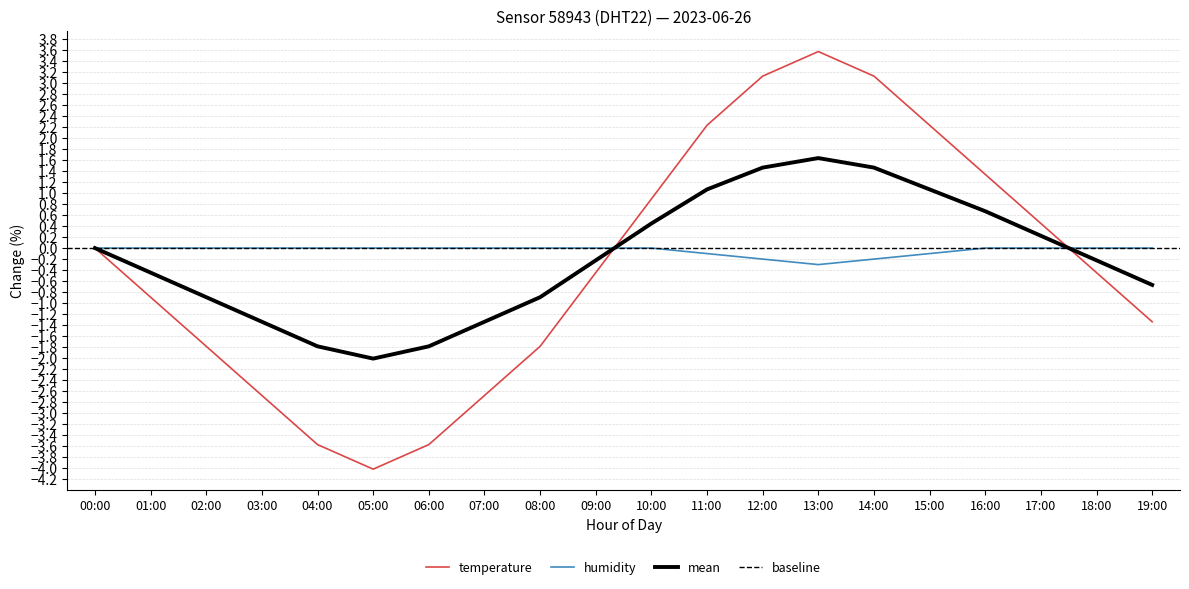

Does the chart have visible grid lines?

Yes